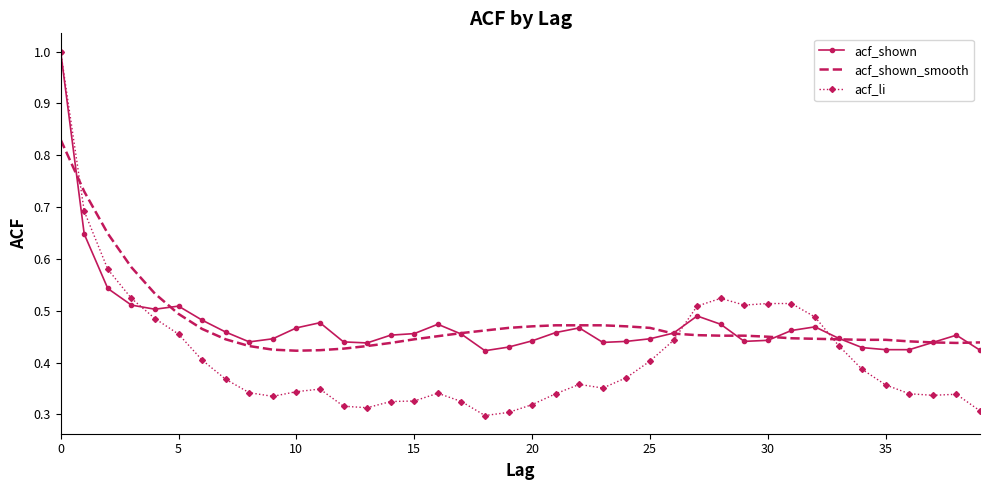

Which series has the largest range (max minus min)?

acf_li